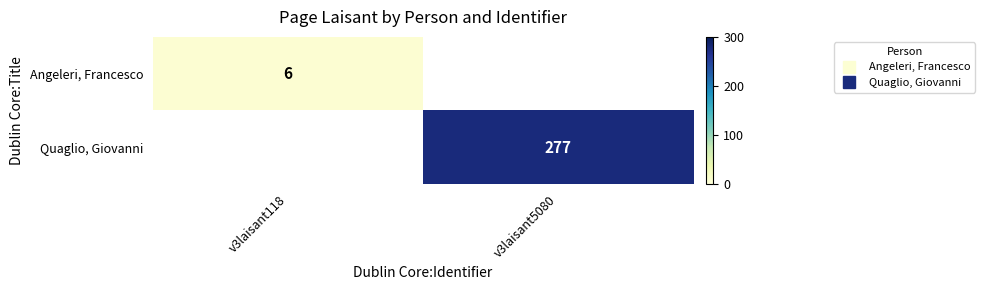

At how many categories does at least one series exceed 269?

1